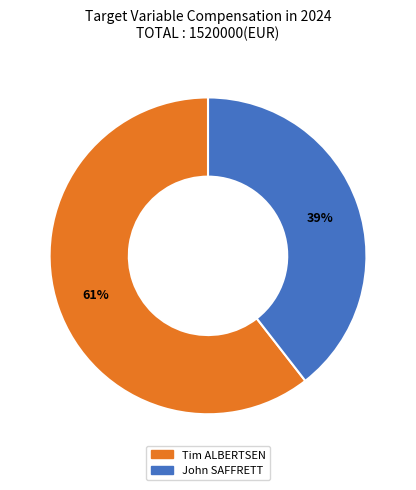

What percentage is the John SAFFRETT slice, to the nearest percent?

39%